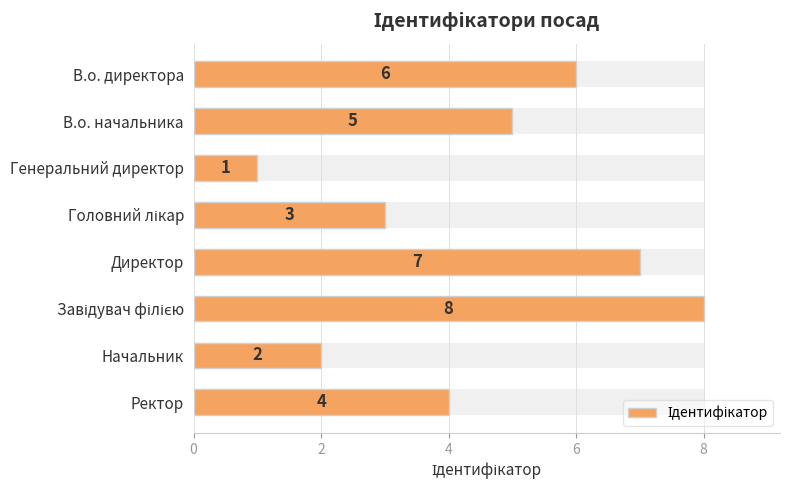

What is the maximum value shown in the chart?

8